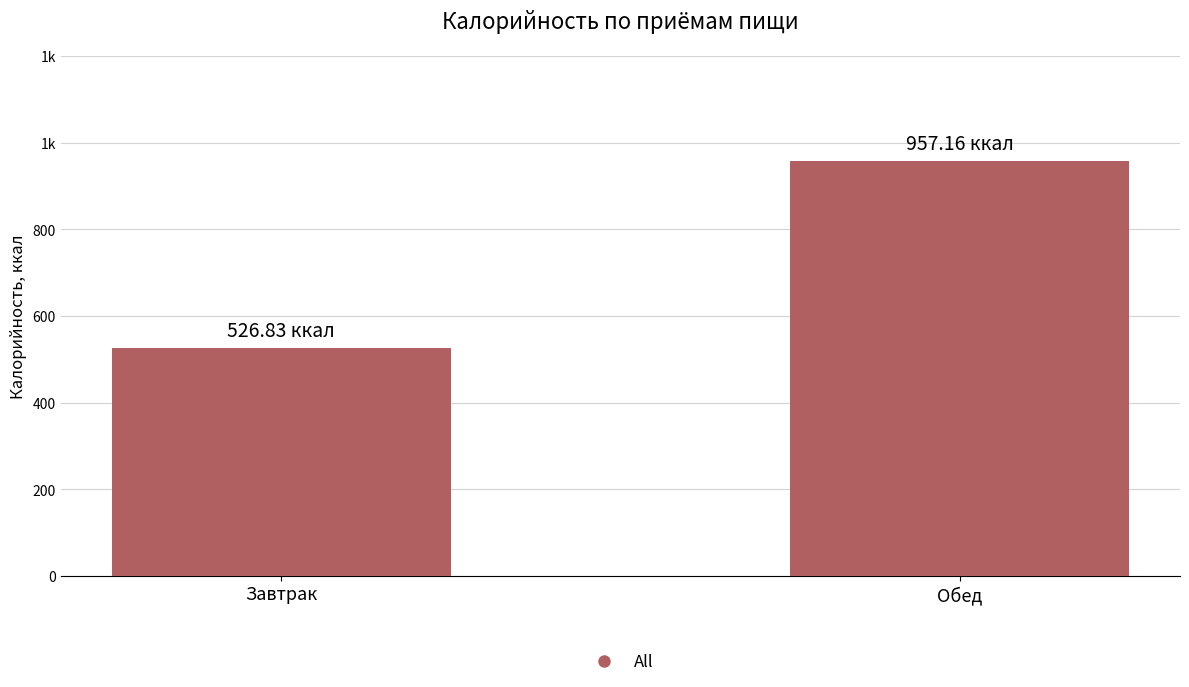

Count the number of categories in the chart.

2